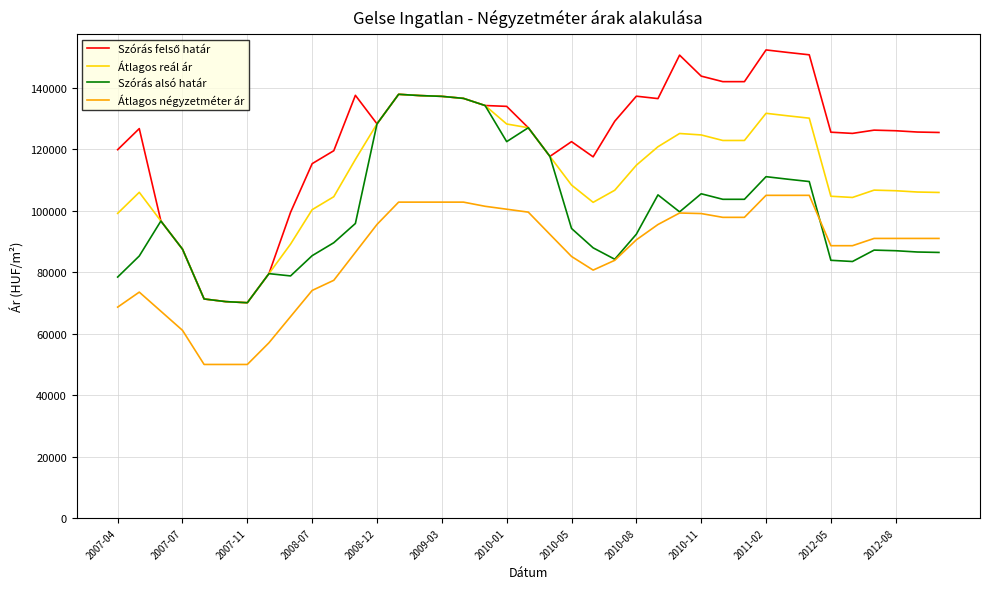

How many values in the Átlagos négyzetméter ár series are below 91035?

18